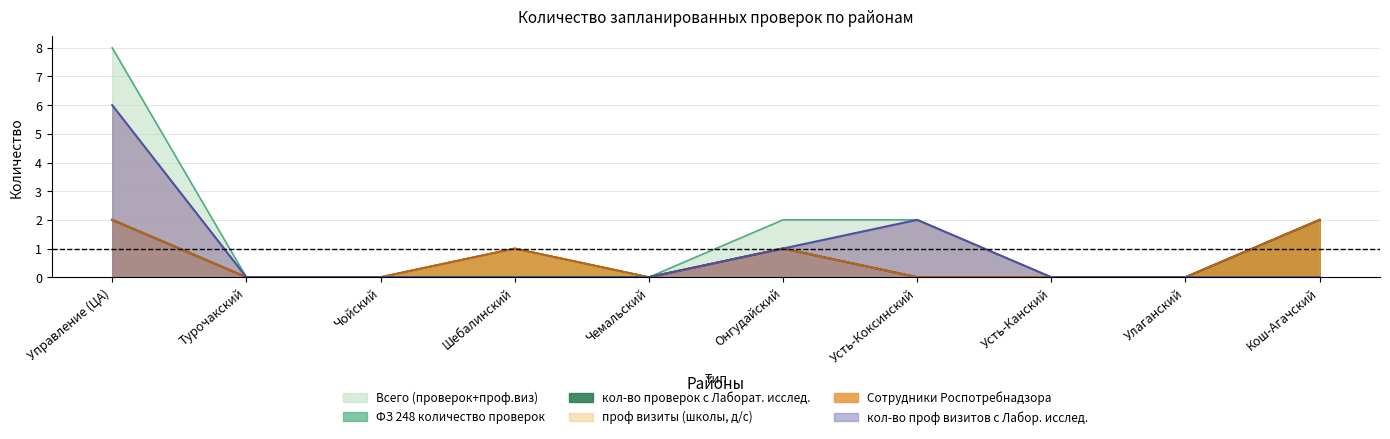

True or false: Всего (проверок+проф.виз) and Сотрудники Роспотребнадзора intersect in this chart.

False